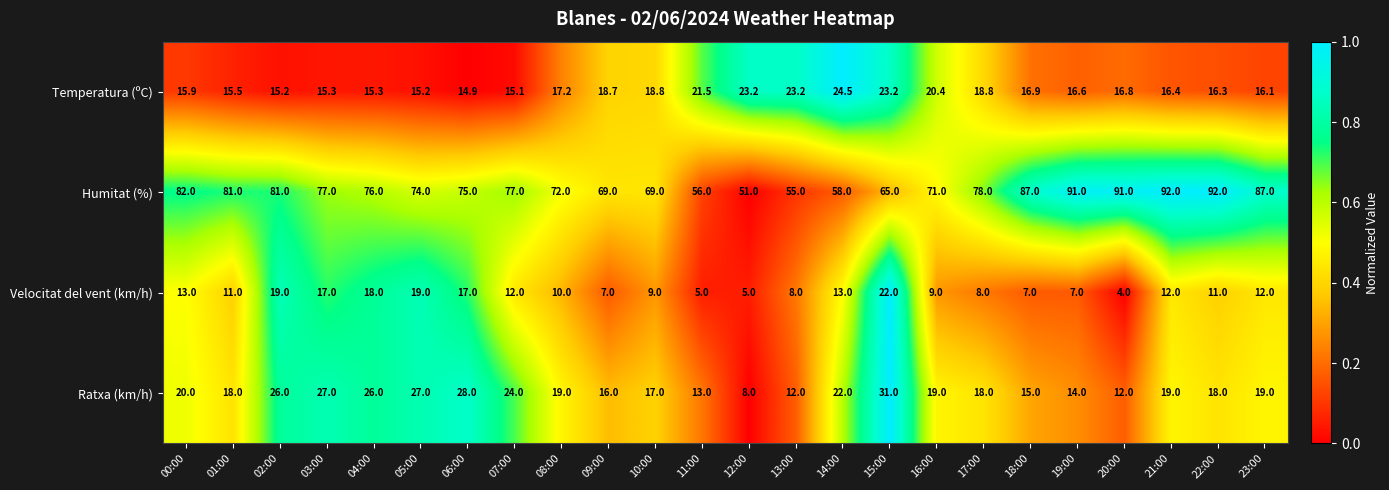

Rank the series by their maximum value, from lowest to highest.

Velocitat del vent (km/h), Temperatura (ºC), Ratxa (km/h), Humitat (%)